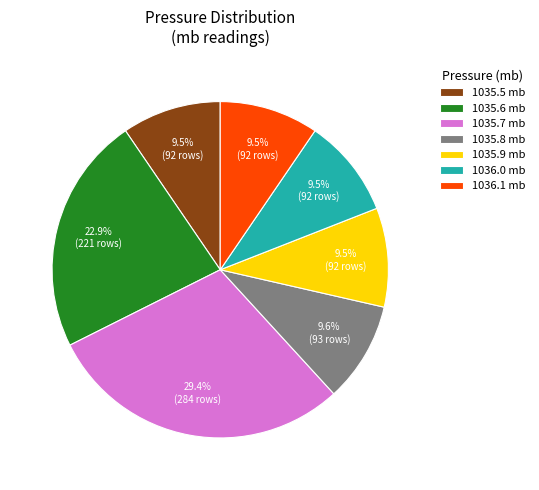

Is there a majority slice in this chart?

No